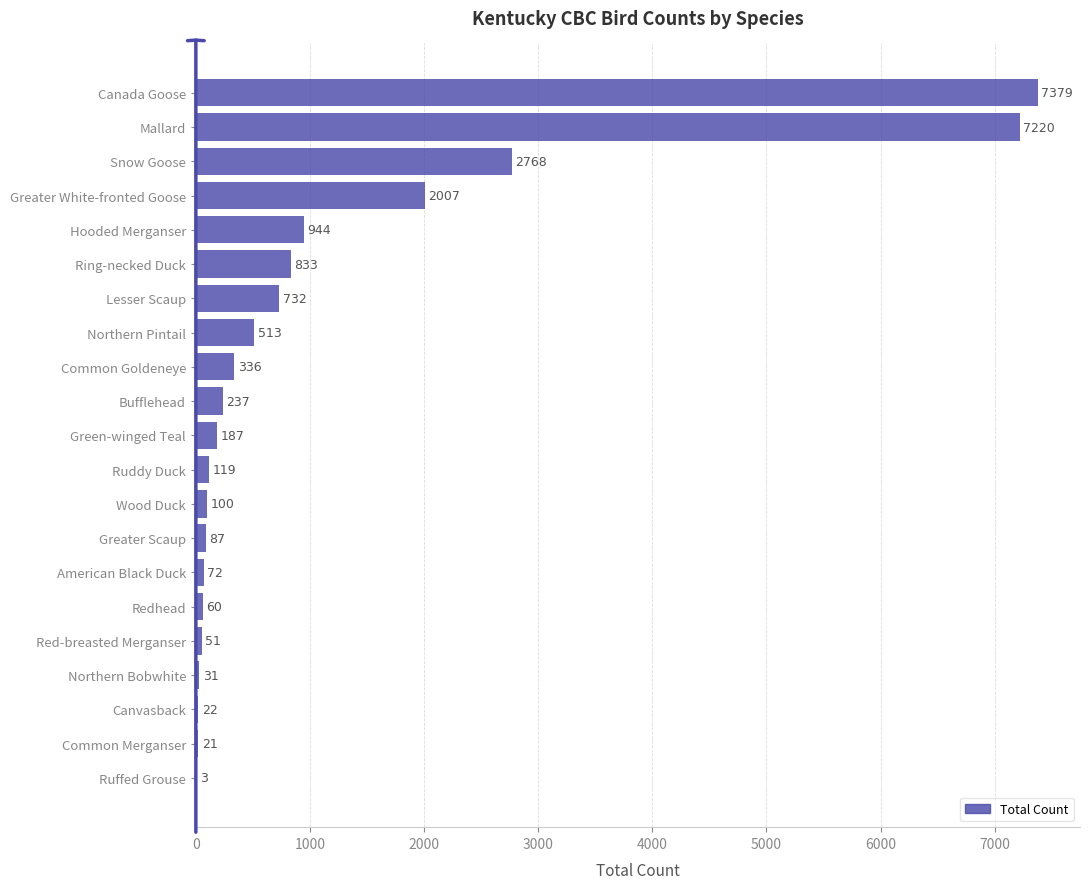

Where is the data nearest to the value 3691?

Snow Goose